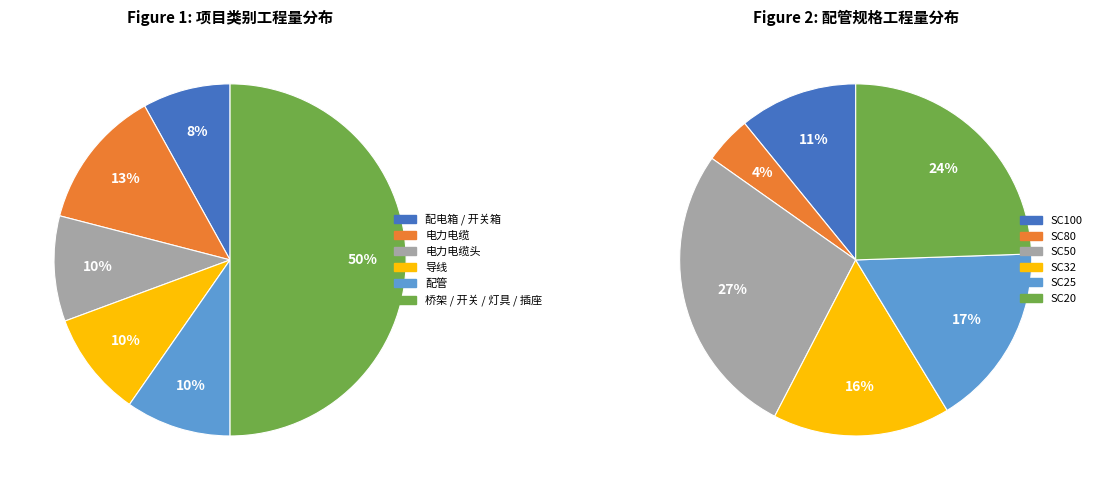

Is there a majority slice in this chart?

No